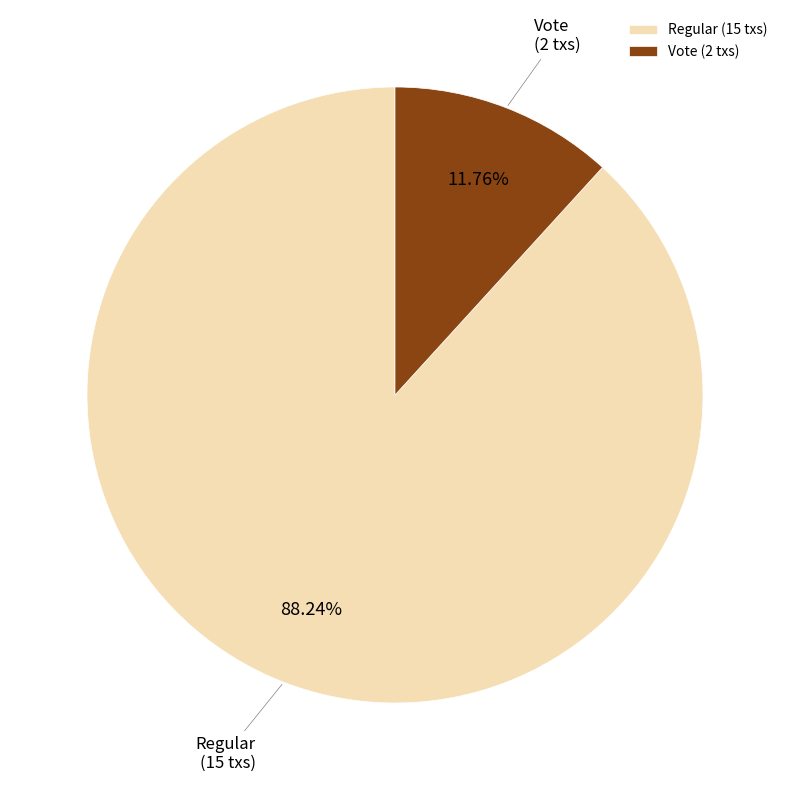

Approximately how many times larger is the value at Vote compared to Regular?

0.1